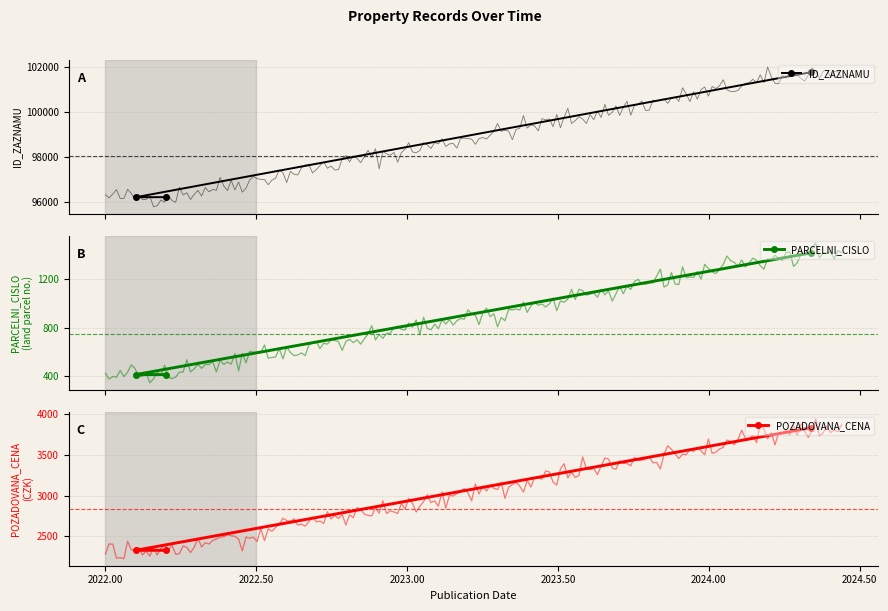

What is the maximum value for ID_ZAZNAMU?

101789